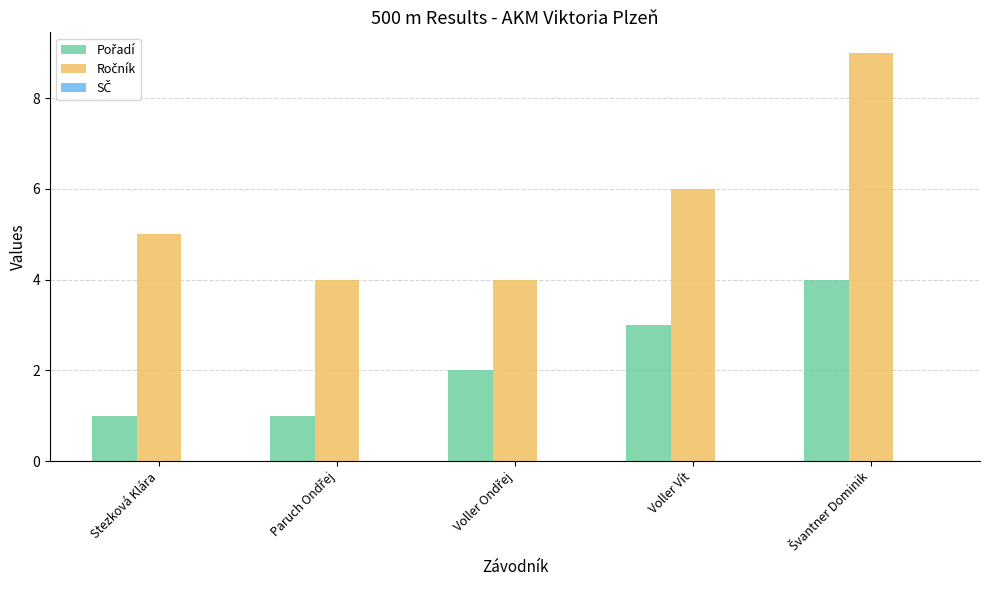

What is the total value across all series at Voller Vít?

9